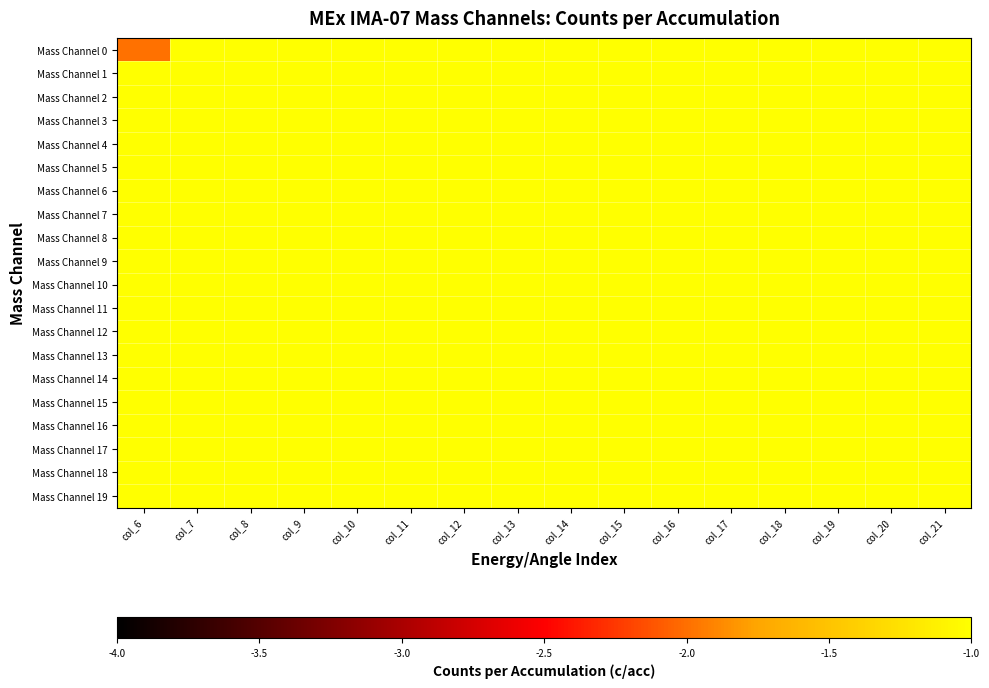

How many series are shown in this chart?

20